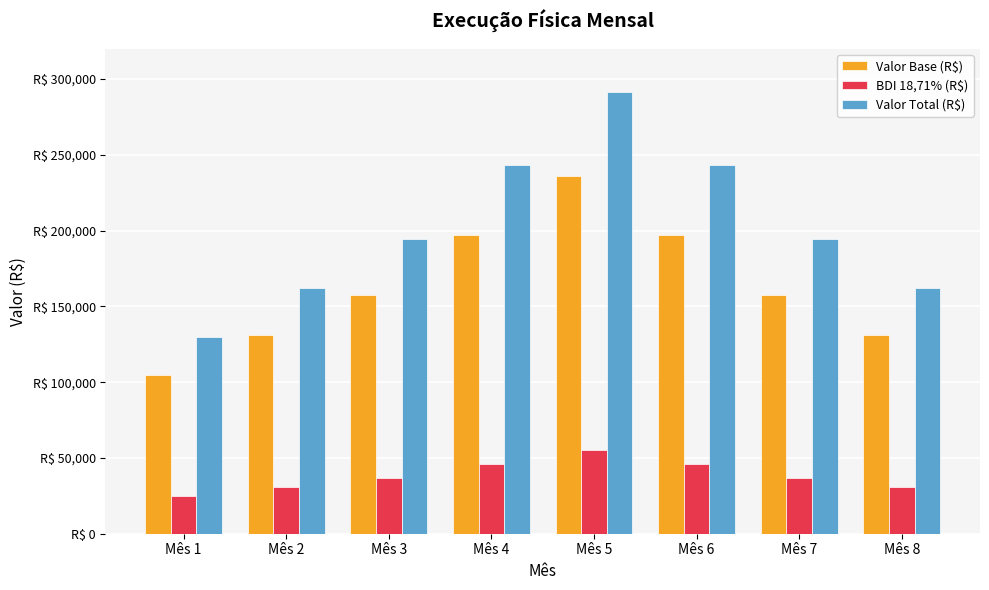

Reading left to right, list all the values displayed in this chart.

Valor Base (R$): 104964.8	131206.0	157447.1	196808.9	236170.7	196808.9	157447.1	131206.0
BDI 18,71% (R$): 24635.2	30794.0	36952.8	46191.1	55429.3	46191.1	36952.8	30794.0
Valor Total (R$): 129600.0	162000.0	194400.0	243000.0	291600.0	243000.0	194400.0	162000.0